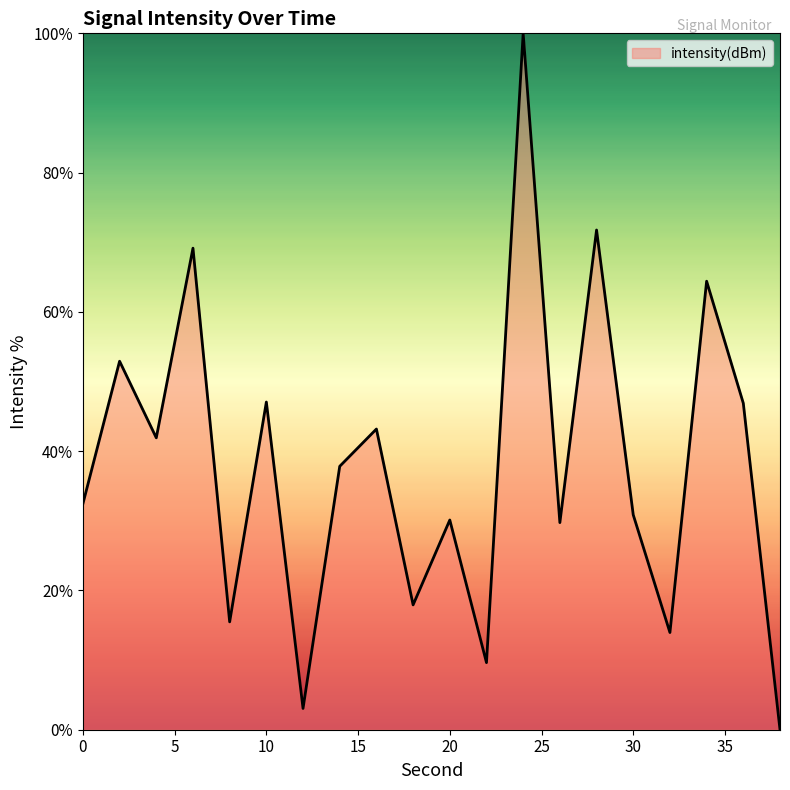

What is the greatest value displayed?

100.0